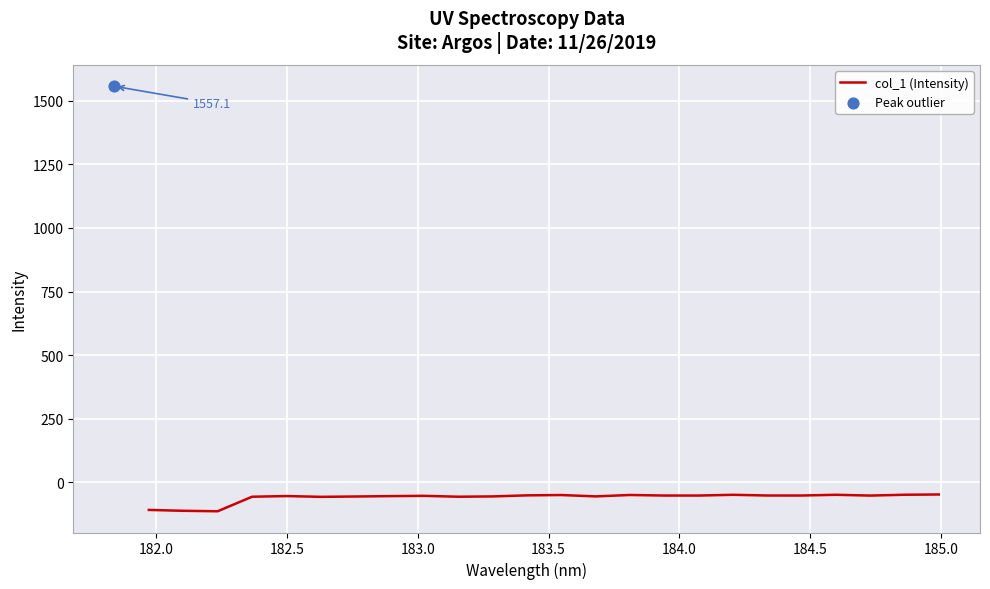

What is the lowest value of the col_1 (Intensity) series?

-114.2